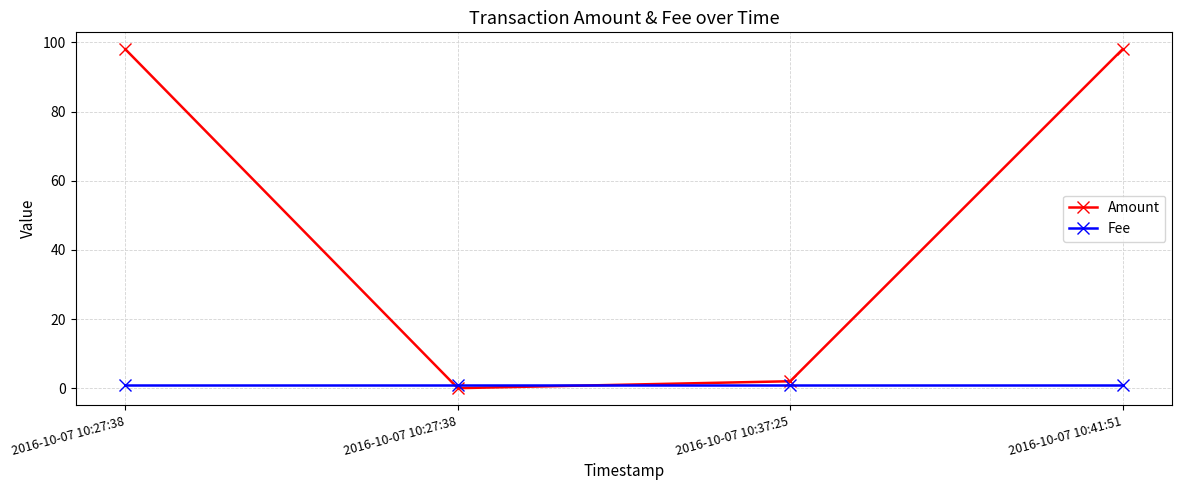

What is the total value across all series at 2016-10-07 10:37:25?

3